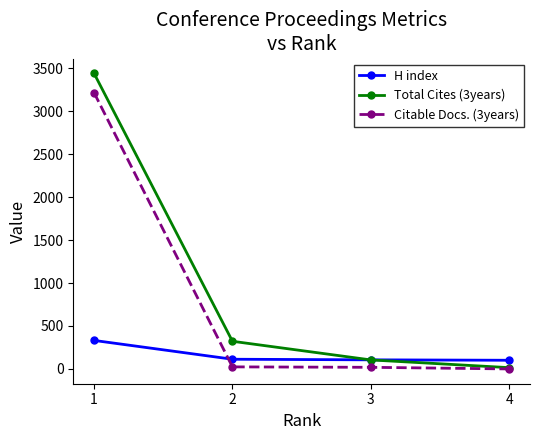

How many series are shown in this chart?

3